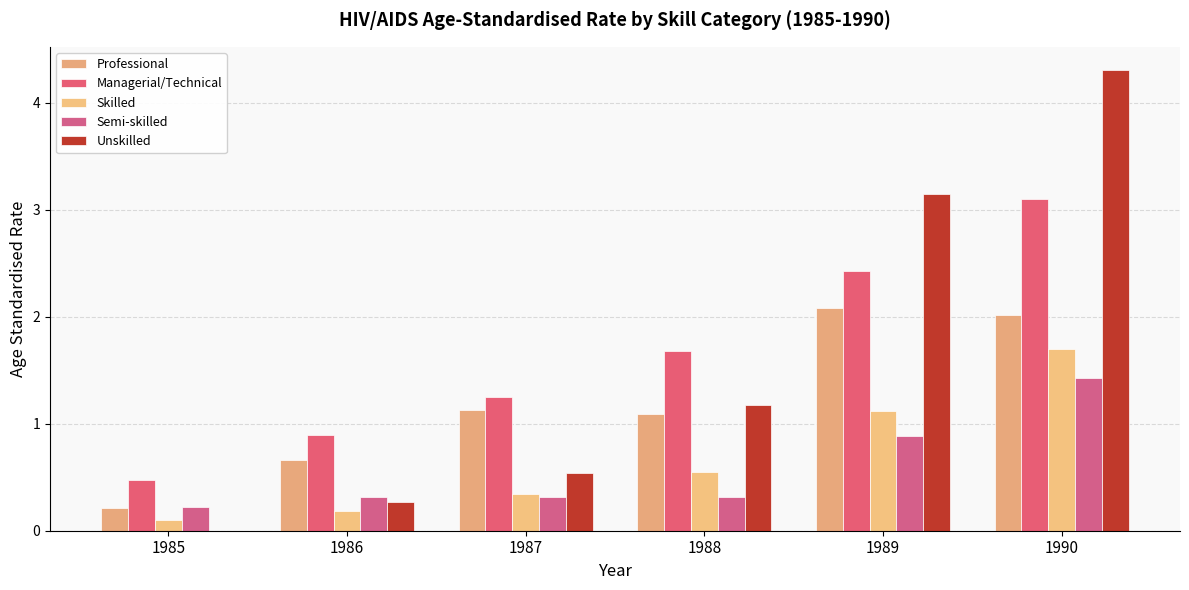

What is the value of the Unskilled bar at the 4th from the left?

1.2